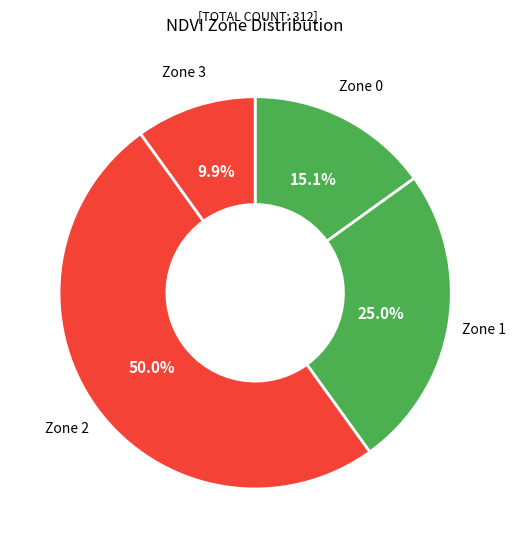

What portion of the pie excludes Zone 1?

75.0%